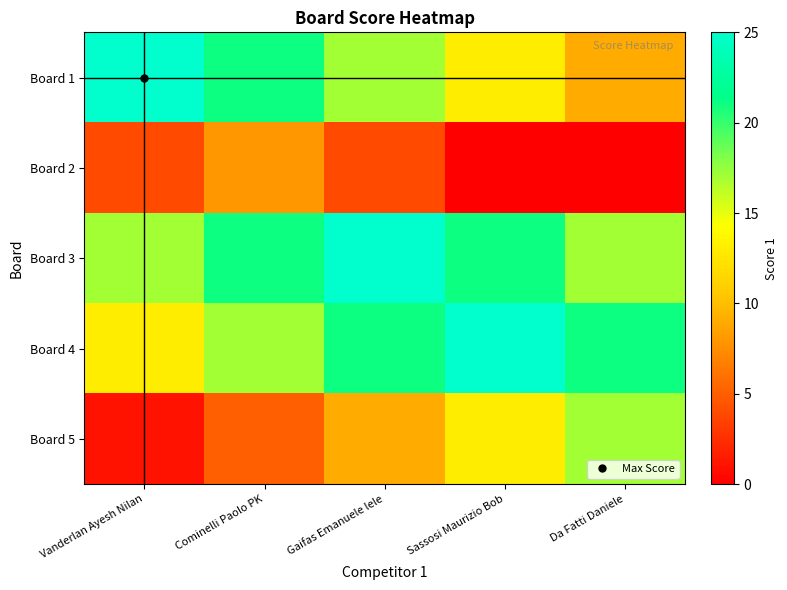

List the series in order of their peak value, lowest first.

Board 2, Board 5, Board 1, Board 3, Board 4